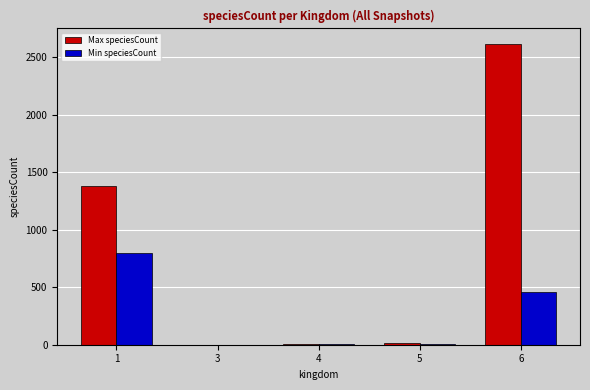

What is the maximum value shown in the chart?

2619